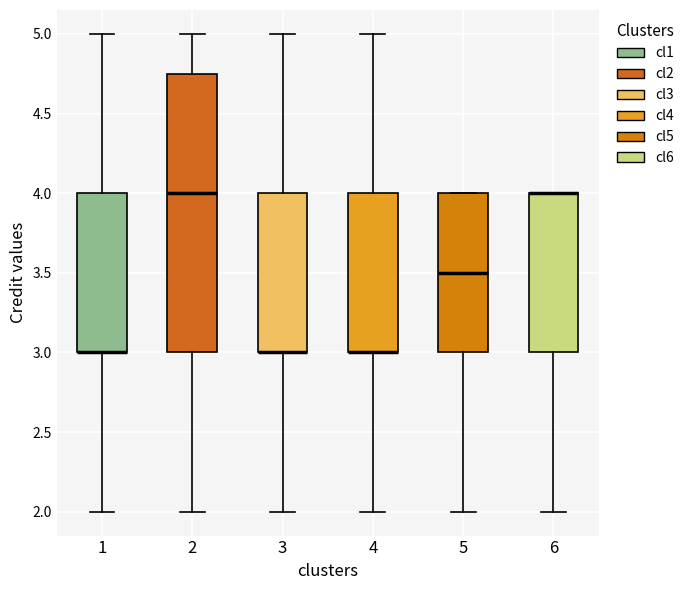

Comparing the boxes themselves (not the whiskers), which one is the tallest?

2